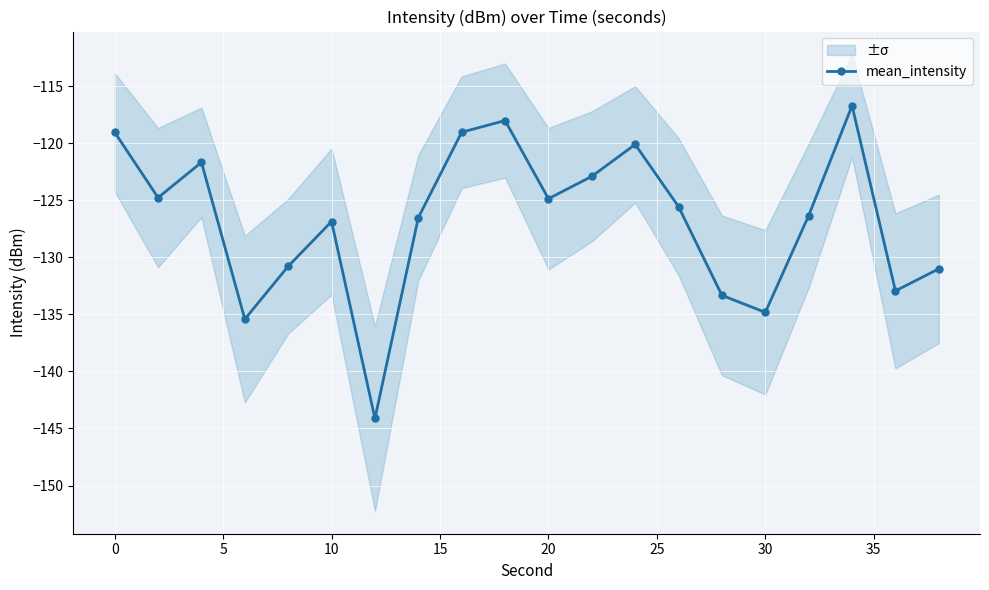

True or false: mean_intensity has more than 0 interior local peaks.

True